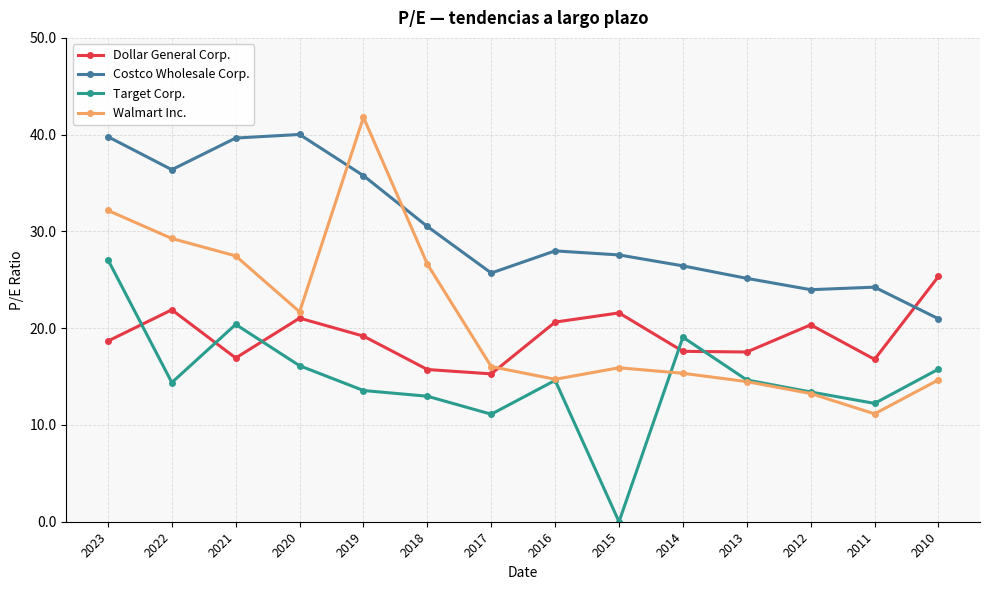

Rank the series at 2019 from highest to lowest value.

Walmart Inc., Costco Wholesale Corp., Dollar General Corp., Target Corp.